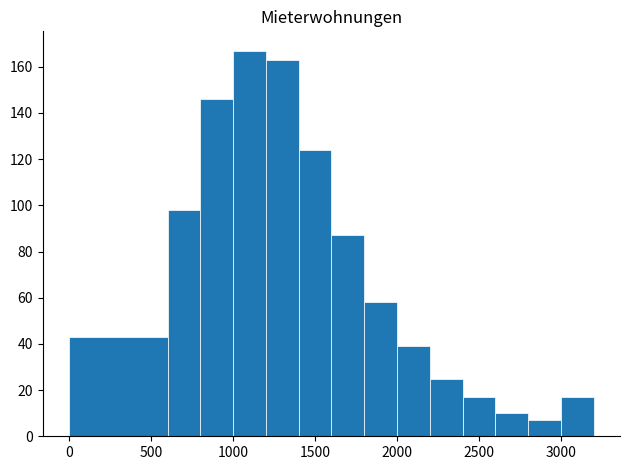

Which range on the x-axis has the tallest bar?

1000 to 1200